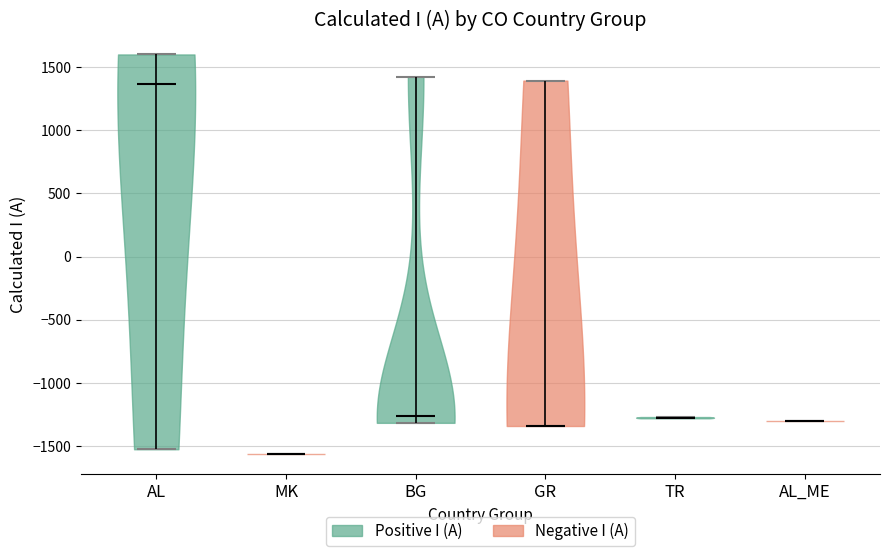

Where does the median line of the violin for AL sit on the y-axis? The values are not printed on the chart, so give them approximately, as read against the axis.

1350